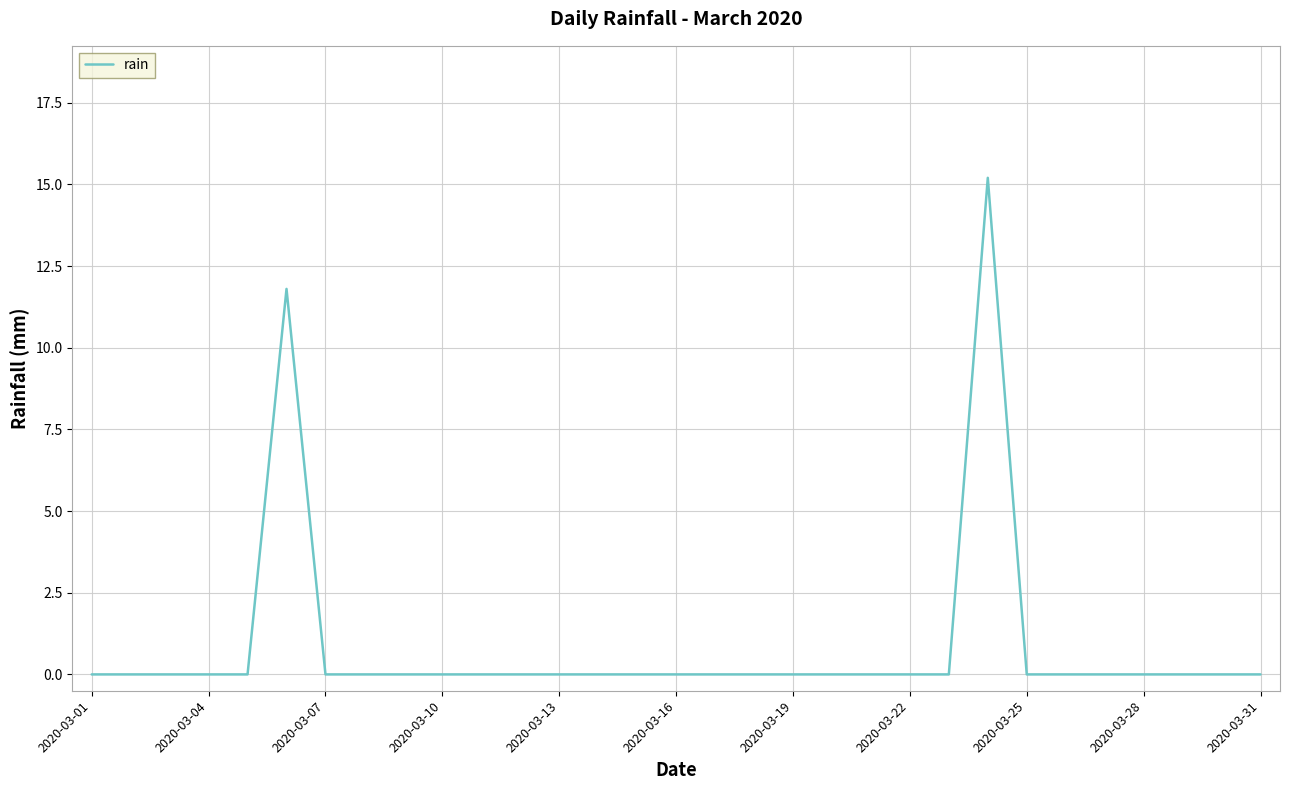

What is the difference between the maximum and minimum values?

15.2